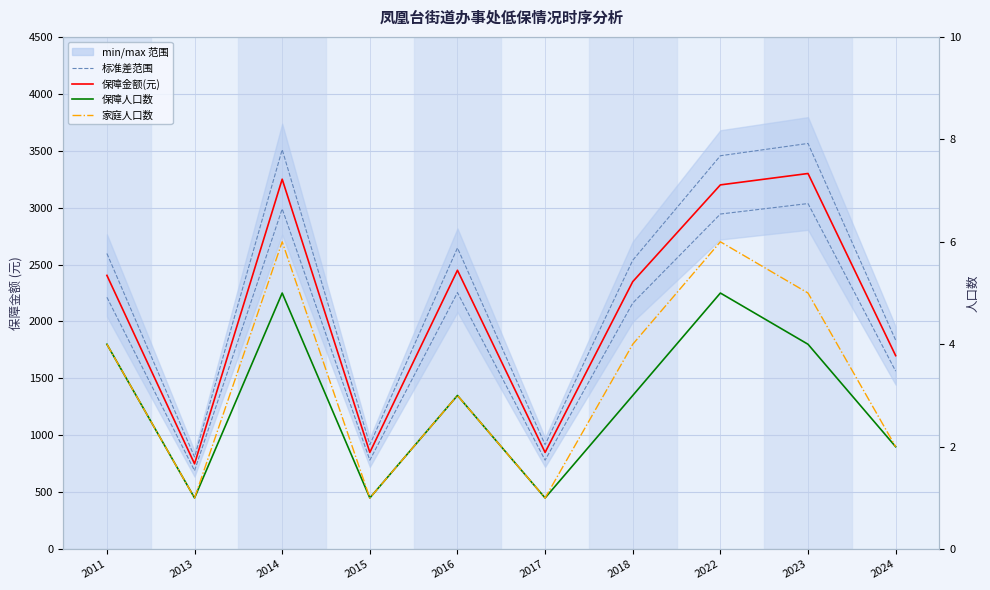

List the labels in order of 家庭人口数 value, largest first.

2014, 2022, 2023, 2011, 2018, 2016, 2024, 2013, 2015, 2017